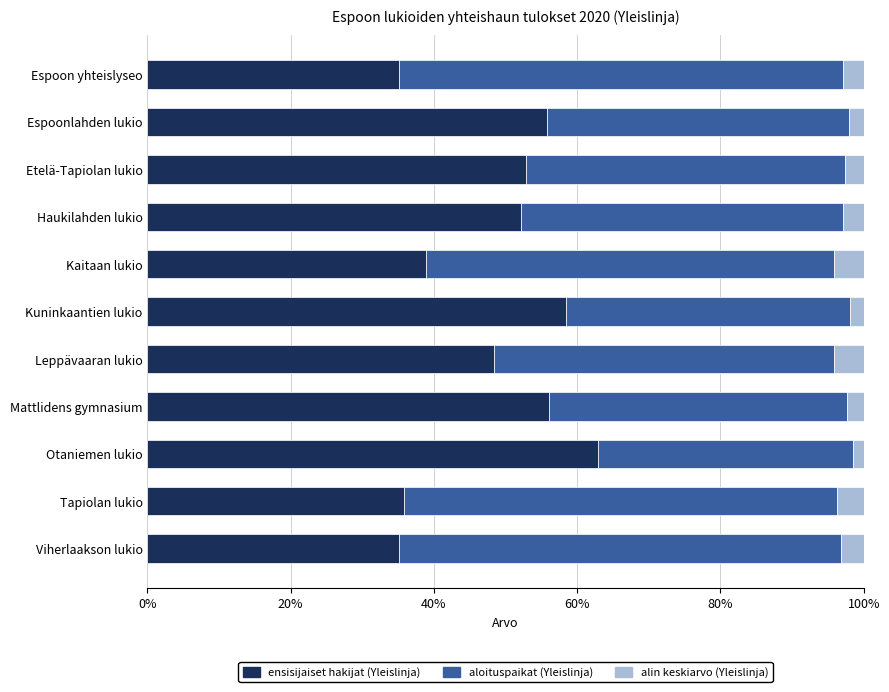

The ensisijaiset hakijat (Yleislinja) series shows 35.1 at Viherlaakson lukio. True or false?

True